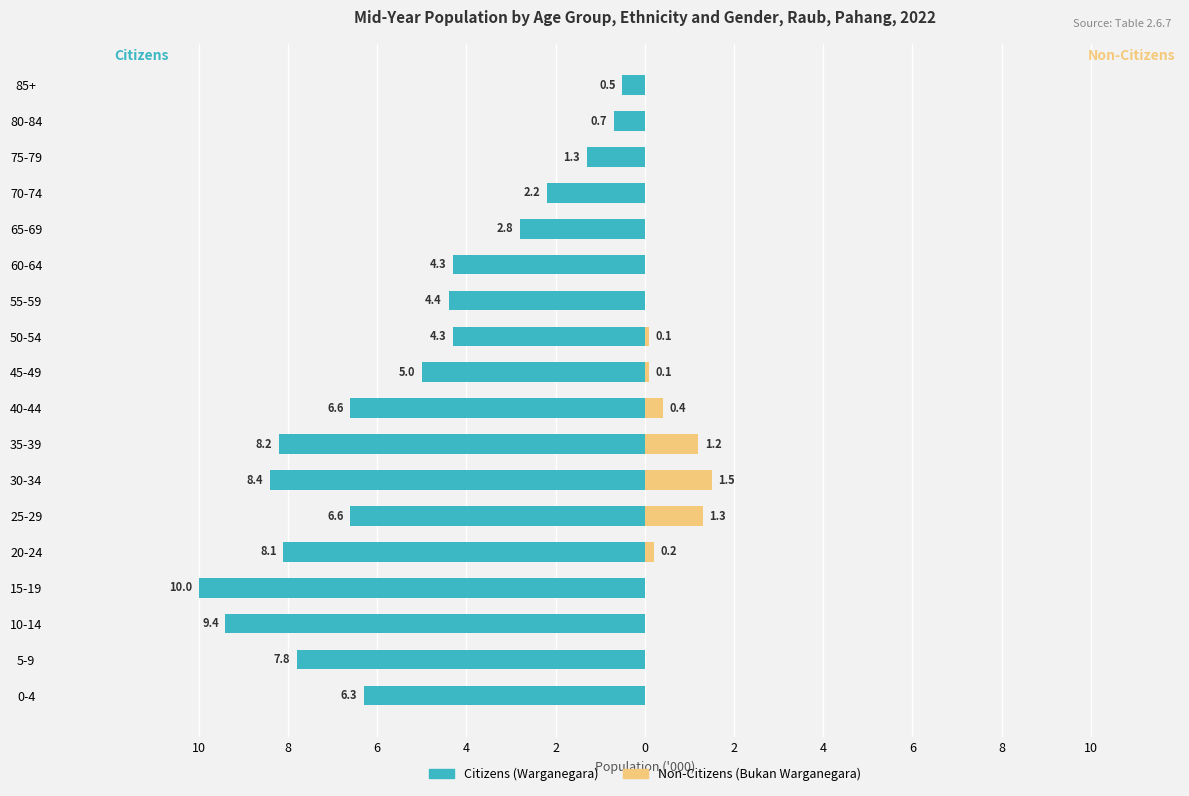

What are all the series names shown in the legend?

Citizens (Warganegara), Non-Citizens (Bukan Warganegara)